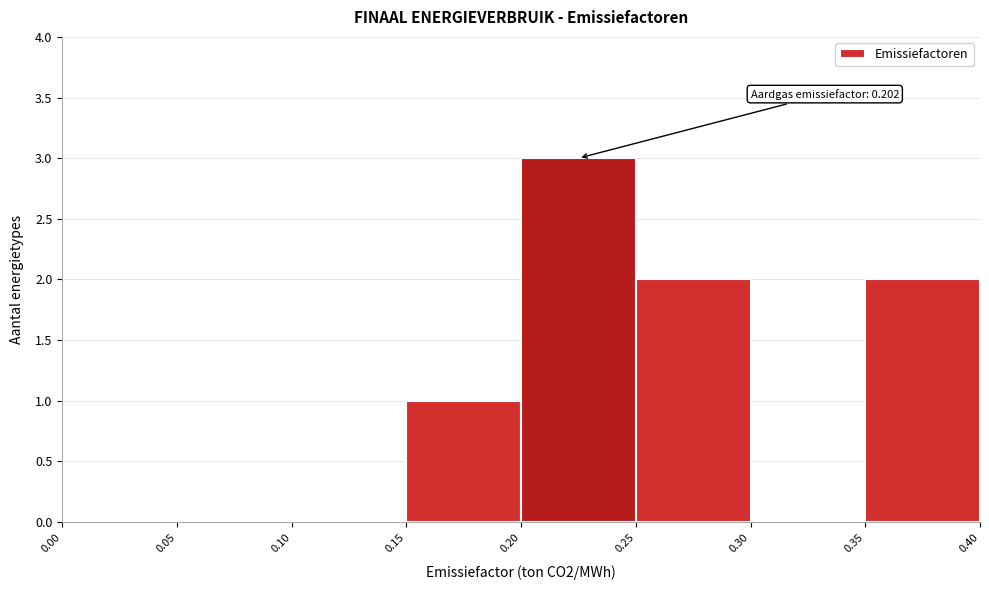

Over which range of the x-axis is the bar tallest?

0.20 to 0.25